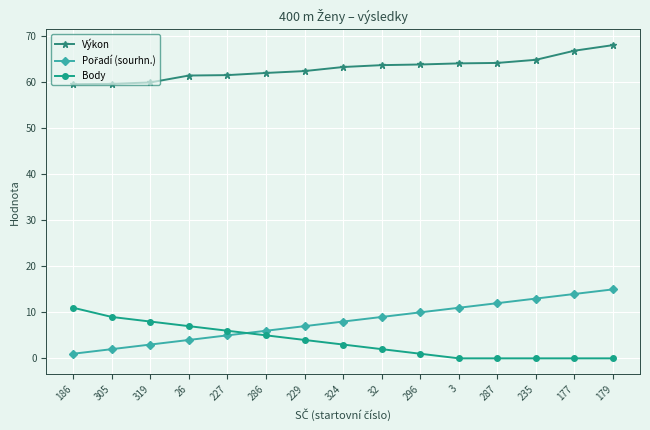

What is the difference between the maximum and minimum values in the Výkon series?

8.5